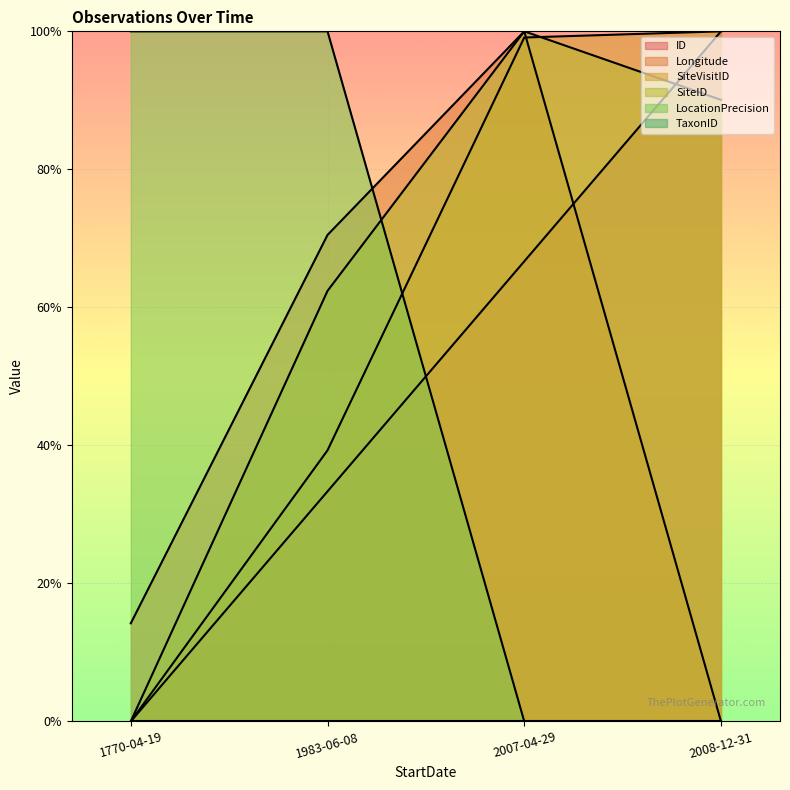

How many data points does each series have?

4